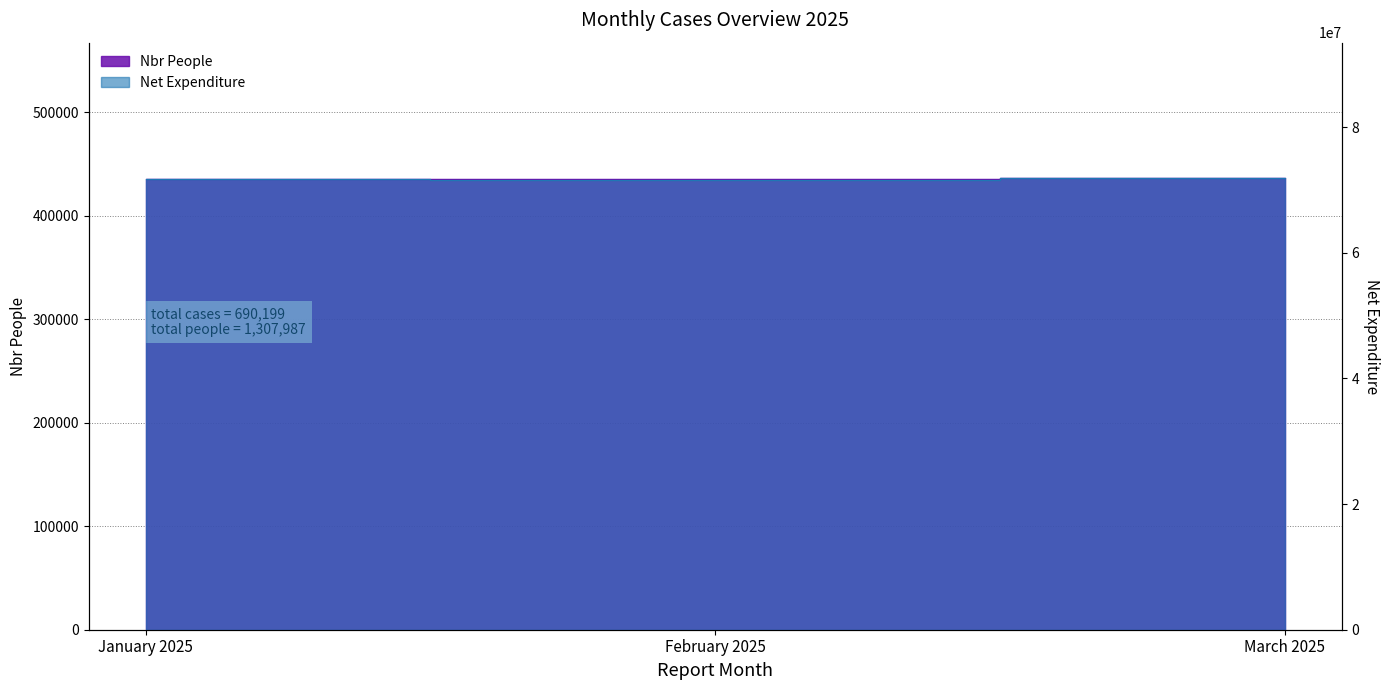

What is the approximate value of Nbr People at March 2025?

436394.0